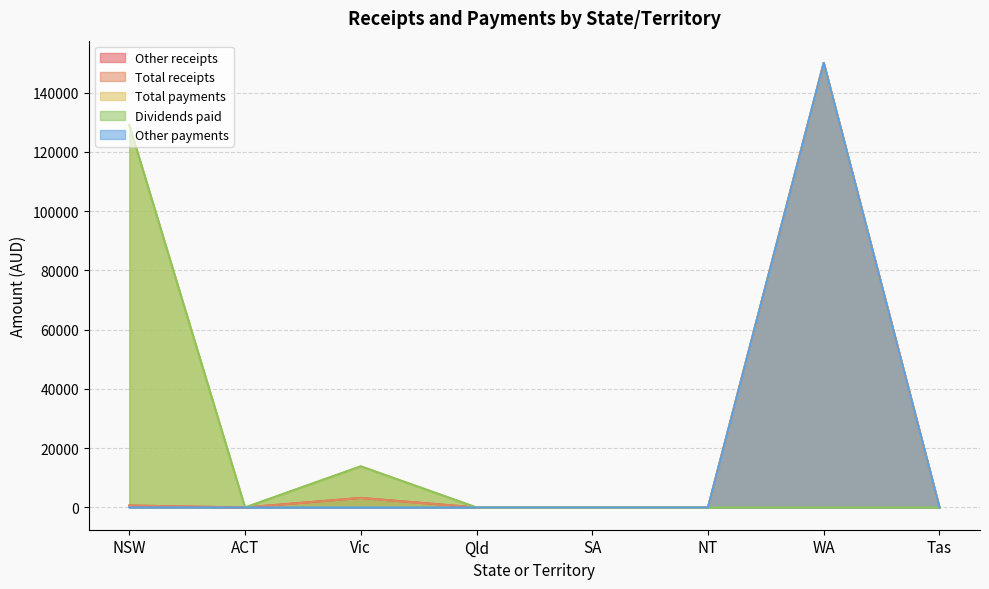

What is the sum of all Other receipts values?

153870.0